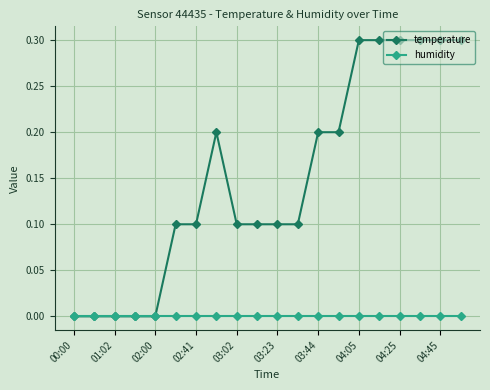

How many temperature values are between 0 and 1?

20